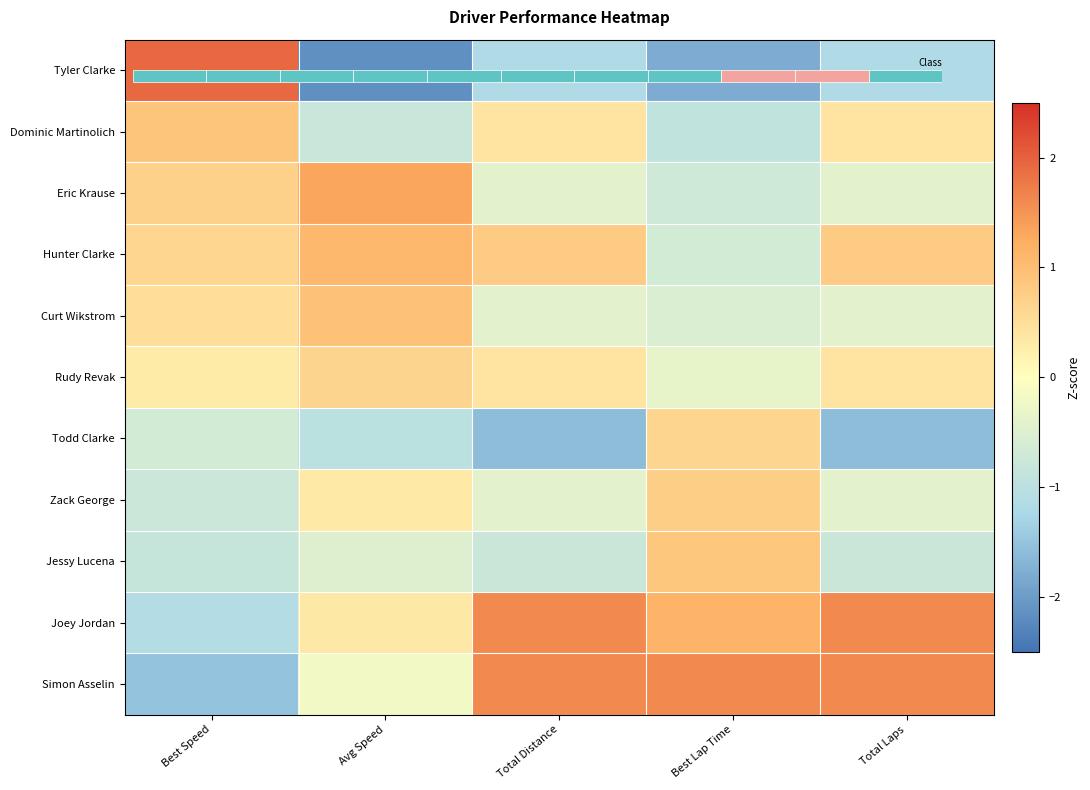

Is it true that Dominic Martinolich equals 0.4 at Total Distance?

True